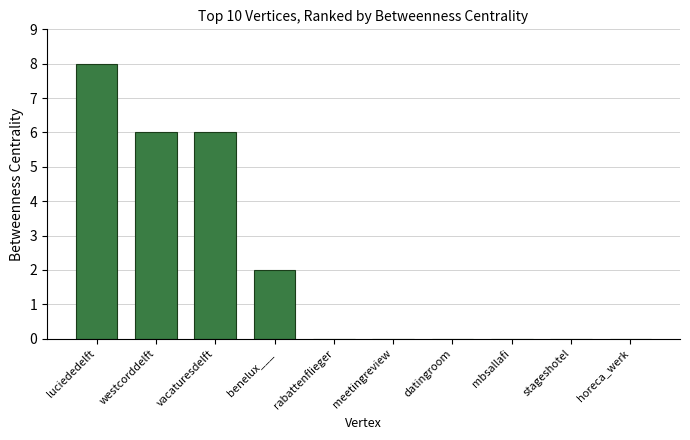

How many series are shown in this chart?

1